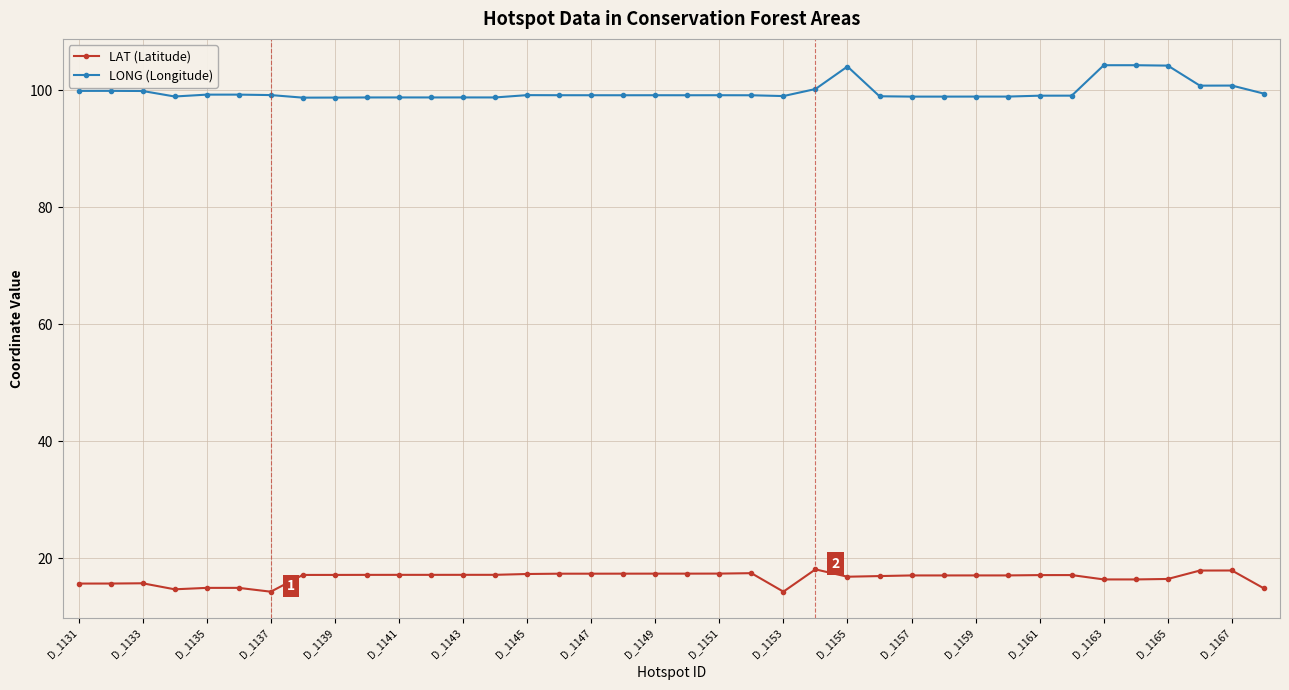

What is the lowest value of the LAT (Latitude) series?

14.2